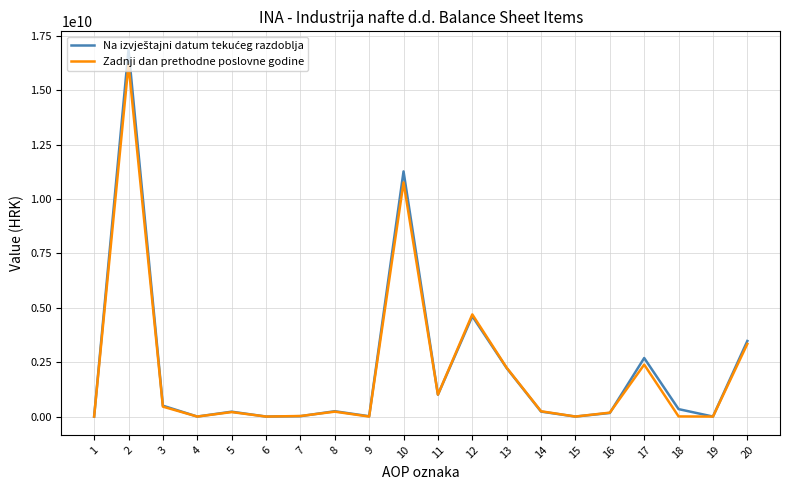

What is the total value across all series at 11?

2013000000